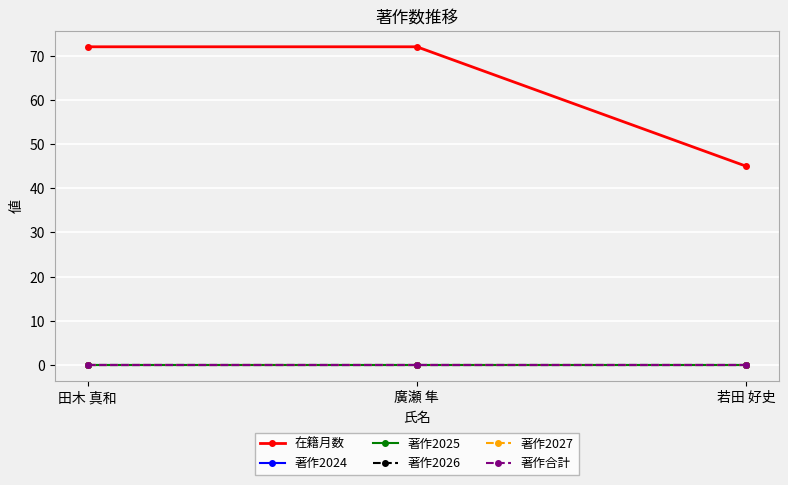

Rank the categories by 著作2026 value from lowest to highest.

田木 真和, 廣瀬 隼, 若田 好史